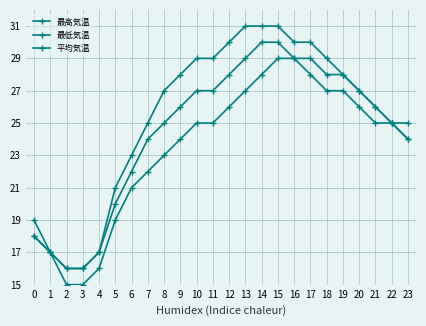

What is the value of the 平均気温 point at the 10th from the left?

26